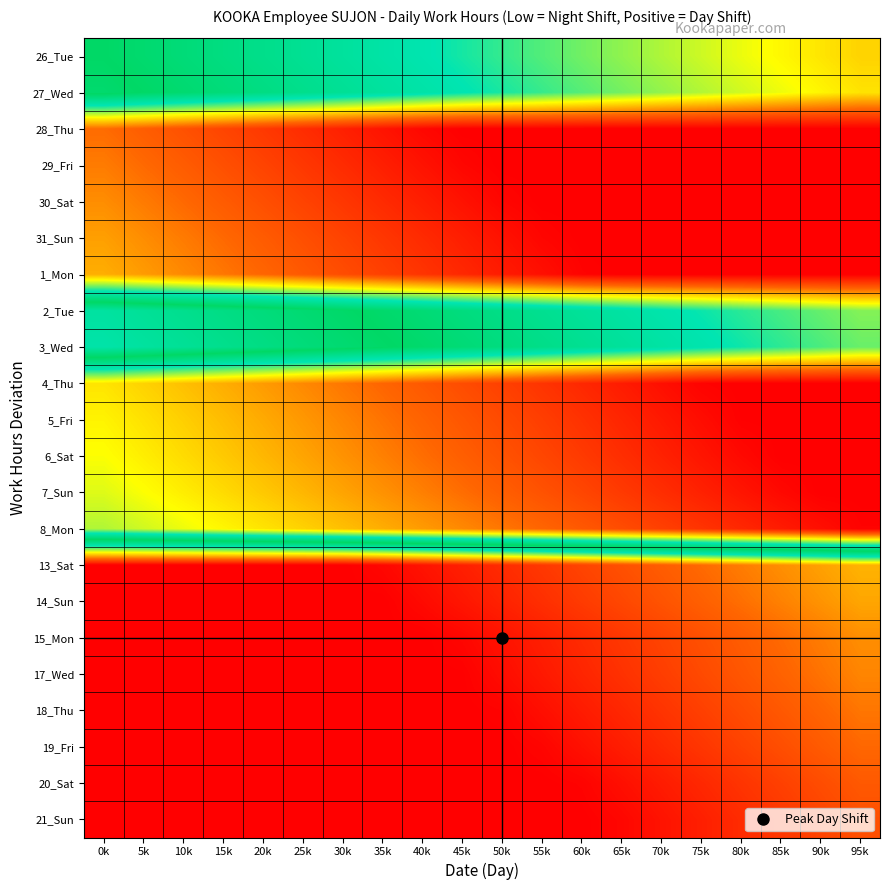

Which has a higher value, 75k or 95k?

75k